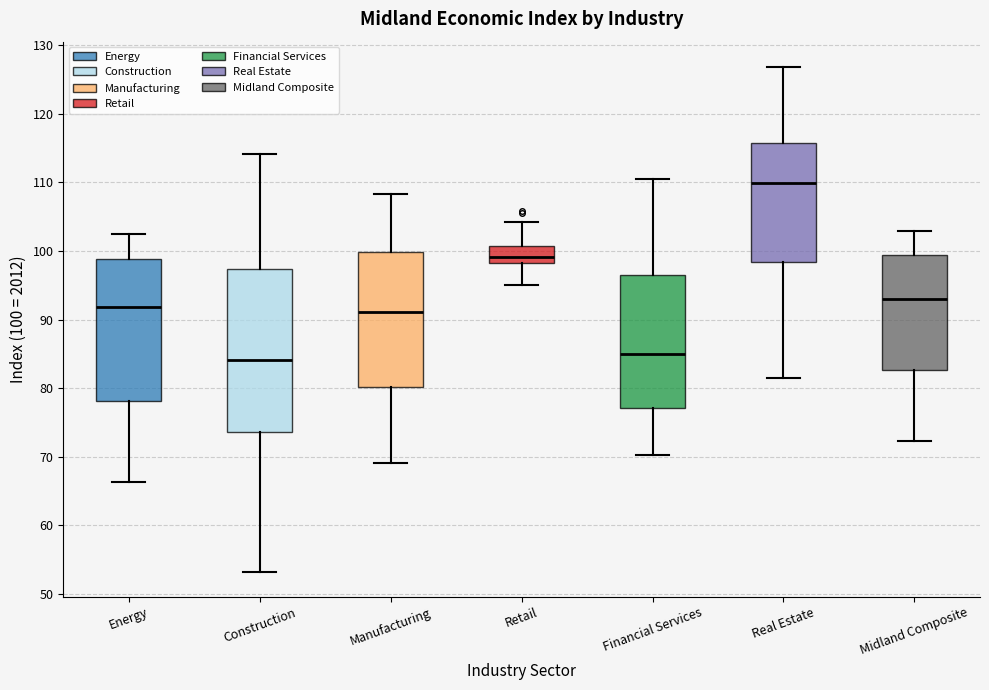

Reading left to right, read every box against the y-axis: the position of its median line, the range the box covers, and the ends of its whiskers. The values are not printed on the chart, so give them approximately, as read against the axis.

Energy: median 92, box 78 to 99, whiskers 66 to 102
Construction: median 84, box 74 to 97, whiskers 53 to 114
Manufacturing: median 91, box 80 to 100, whiskers 69 to 108
Retail: median 99, box 98 to 101, whiskers 95 to 104
Financial Services: median 85, box 77 to 97, whiskers 70 to 111
Real Estate: median 110, box 98 to 116, whiskers 81 to 127
Midland Composite: median 93, box 83 to 99, whiskers 72 to 103